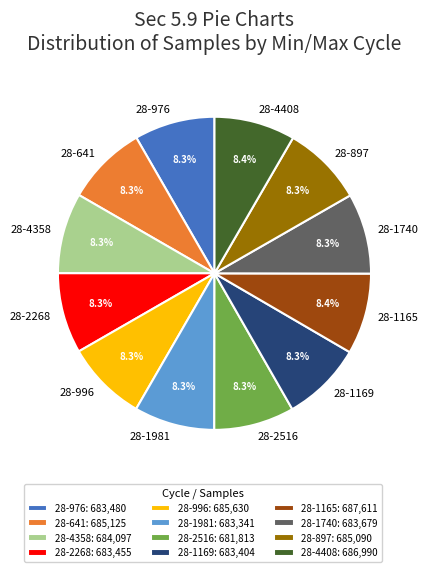

To the nearest percent, what is the combined percentage of 28-996 and 28-2516?

17%